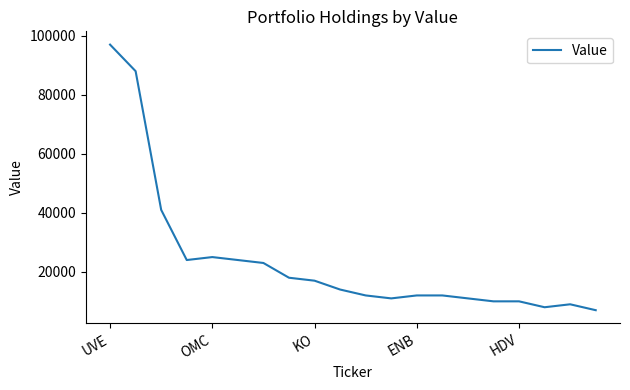

Reading left to right, list all the values displayed in this chart.

97000	88000	41000	24000	25000	24000	23000	18000	17000	14000	12000	11000	12000	12000	11000	10000	10000	8000	9000	7000